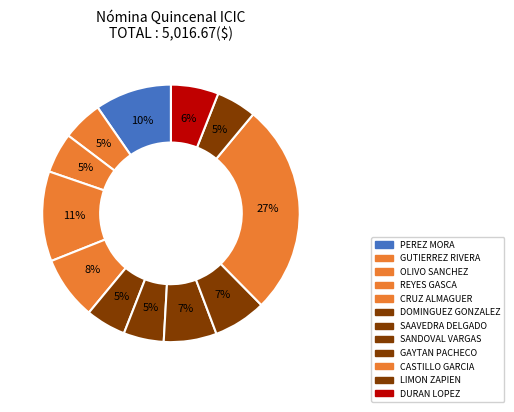

Does any single category account for the majority?

No